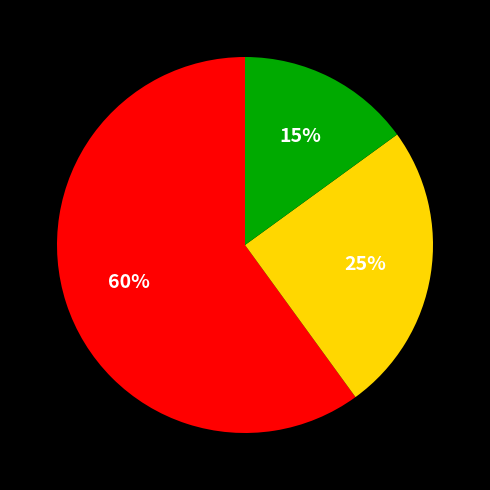

Does any single category account for the majority?

Yes